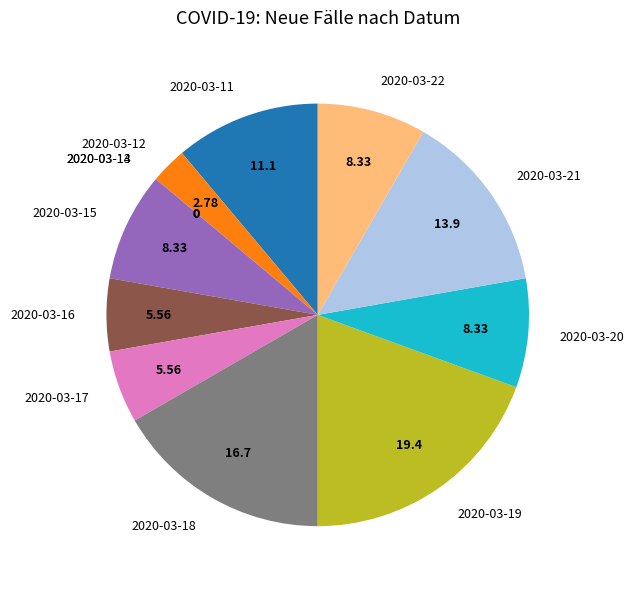

Is the sum of 2020-03-20 and 2020-03-22 greater than half?

No